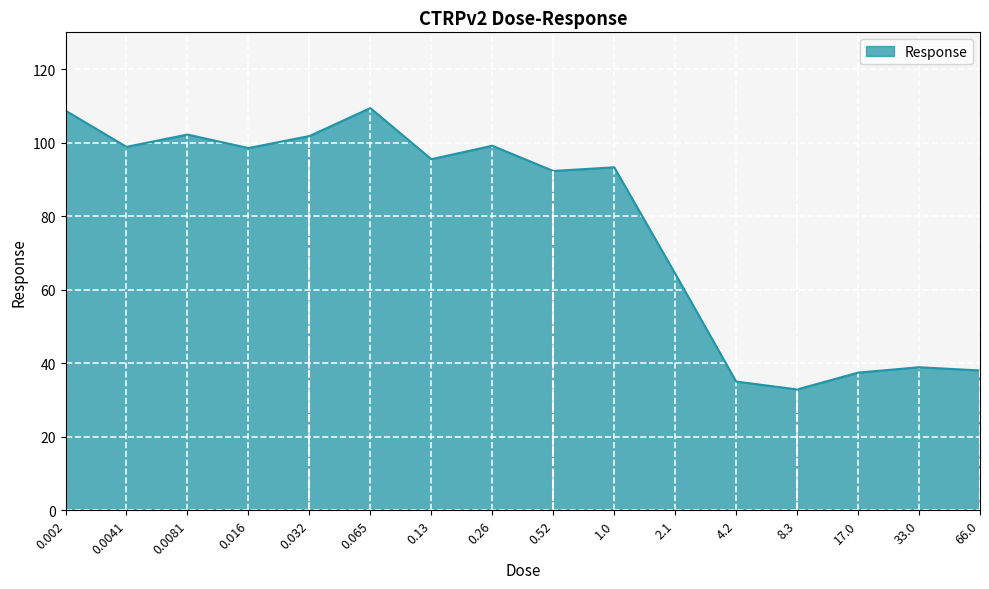

How many lines are shown in the chart?

1